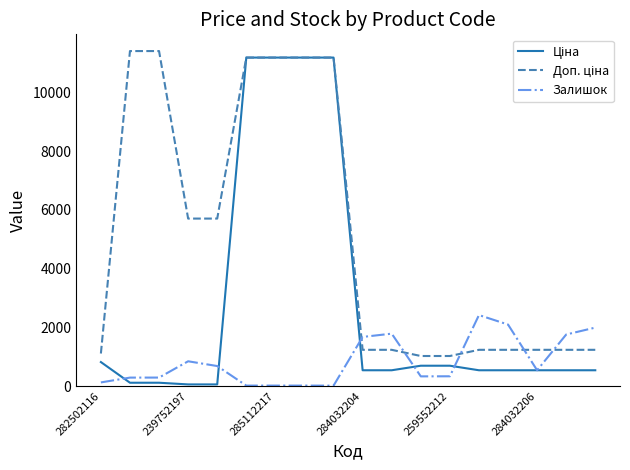

What is the greatest value displayed?

11410.0